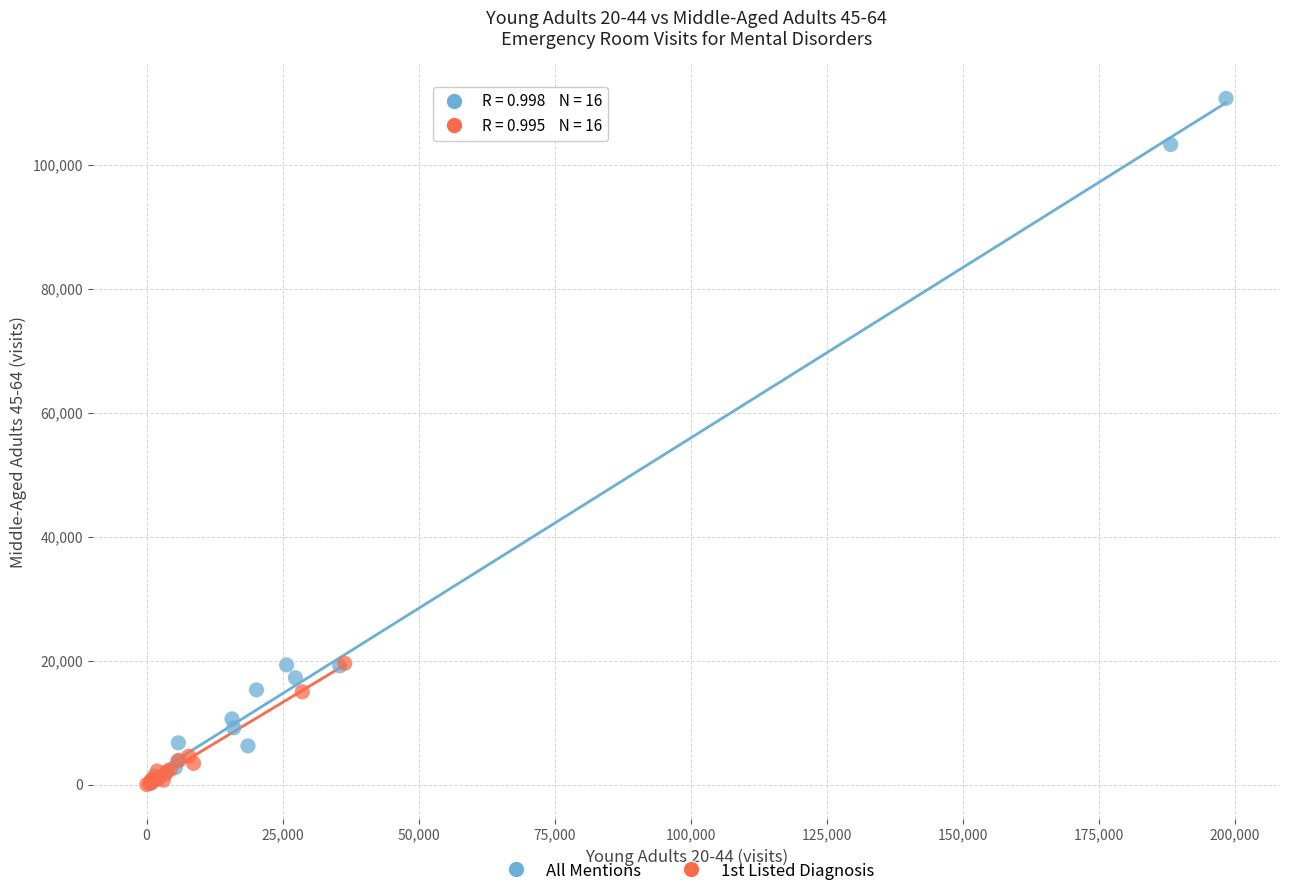

Which series reaches the maximum Y coordinate?

All Mentions